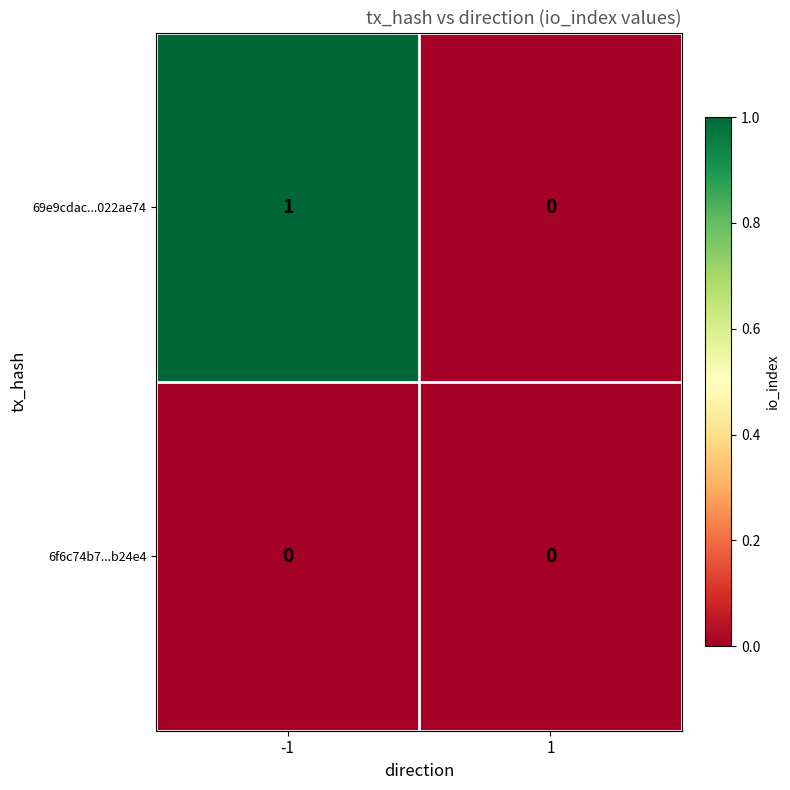

Is the value of 6f6c74b7...b24e4 at 1 greater than the value of 69e9cdac...022ae74 at -1?

No